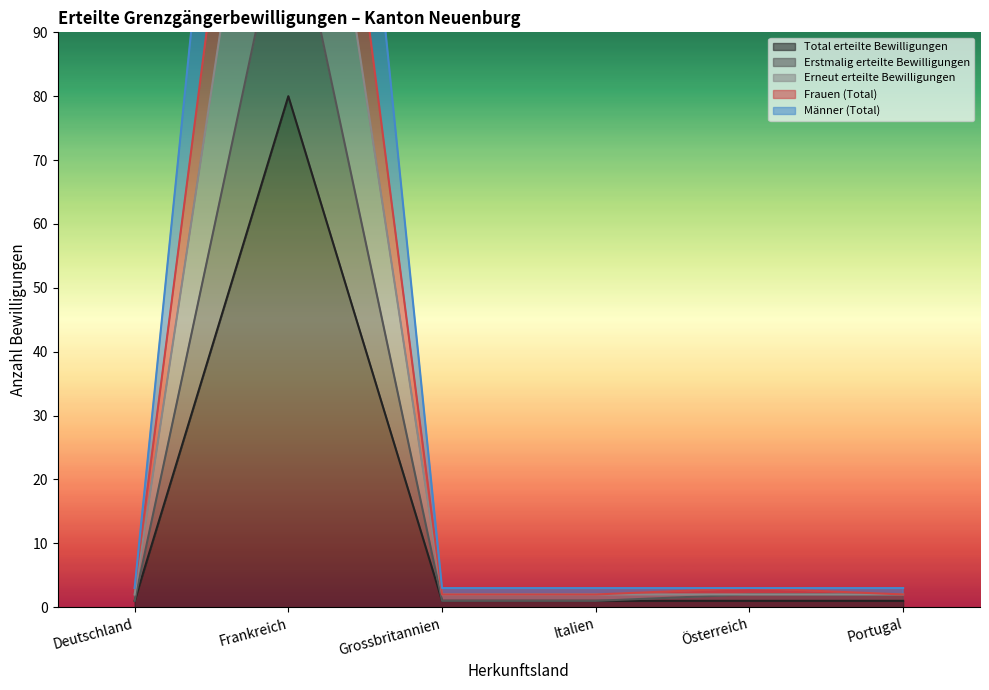

What is the sum of the Erstmalig erteilte Bewilligungen values at Österreich and Grossbritannien?

3